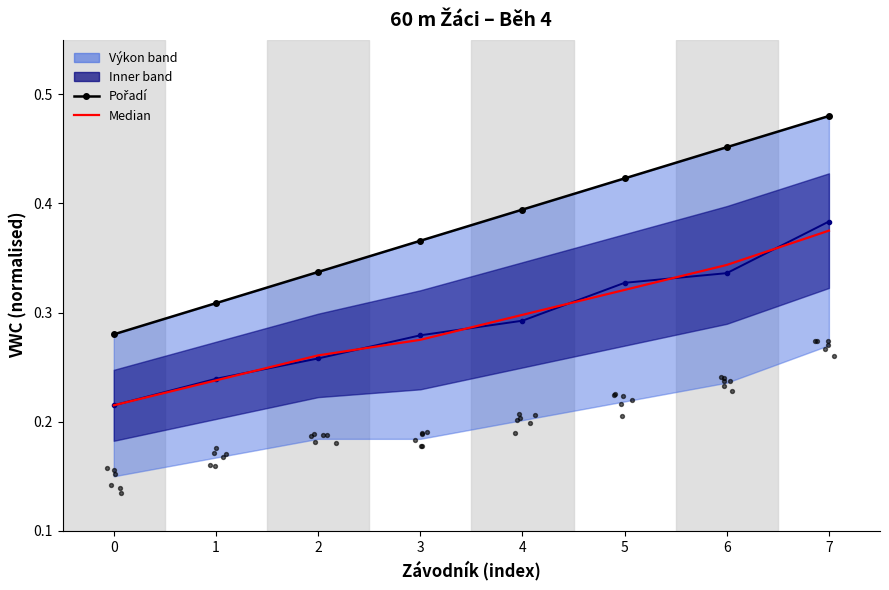

Is the value of Mid trend at 1 greater than the value of Pořadí at 3?

No